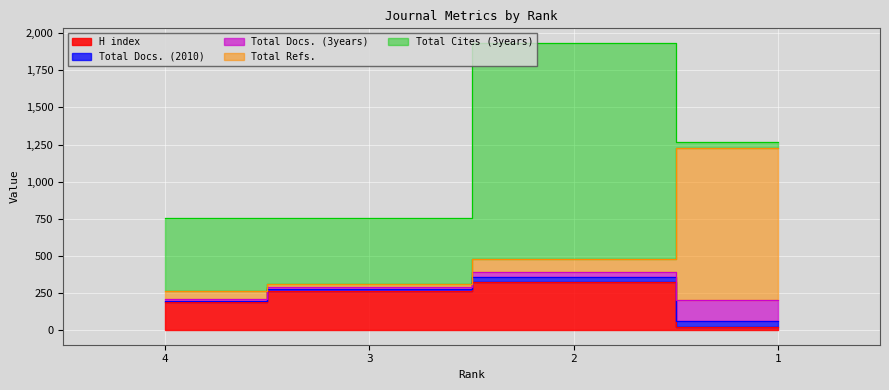

Reading left to right, extract all data points from this chart.

H index: 4=189	3=262	2=322	1=22
Total Docs. (2010): 4=10	3=15	2=39	1=38
Total Docs. (3years): 4=13	3=12	2=34	1=147
Total Refs.: 4=50	3=23	2=88	1=1022
Total Cites (3years): 4=492	3=442	2=1452	1=40